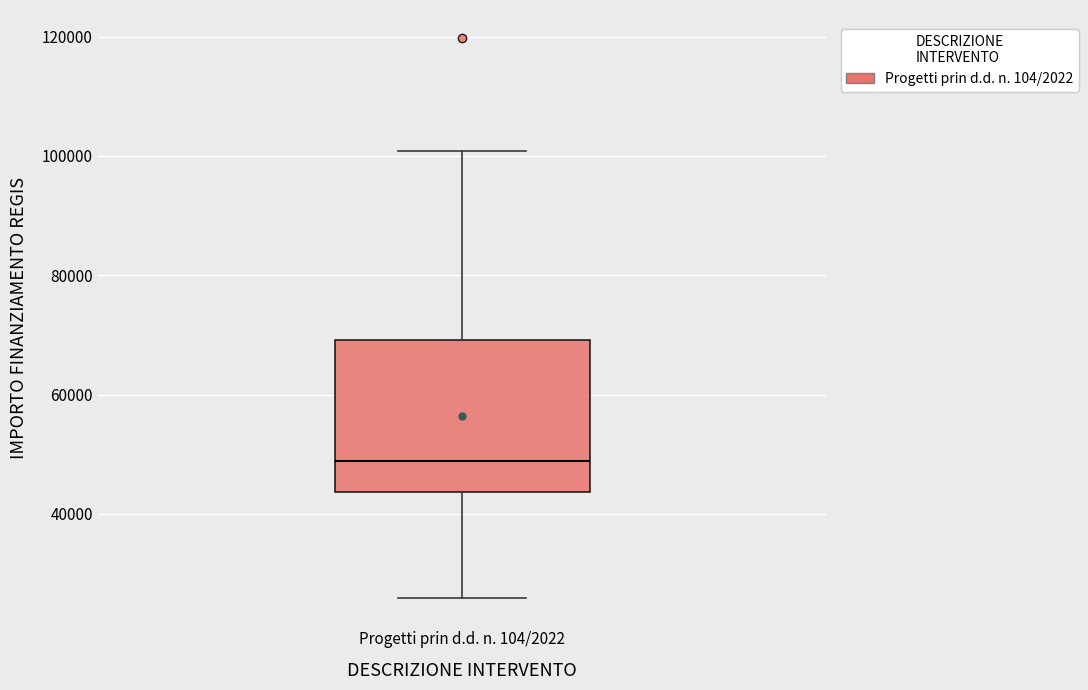

Where is the lower edge of the box for Progetti prin d.d. n. 104/2022 on the y-axis? The values are not printed on the chart, so give them approximately, as read against the axis.

44000